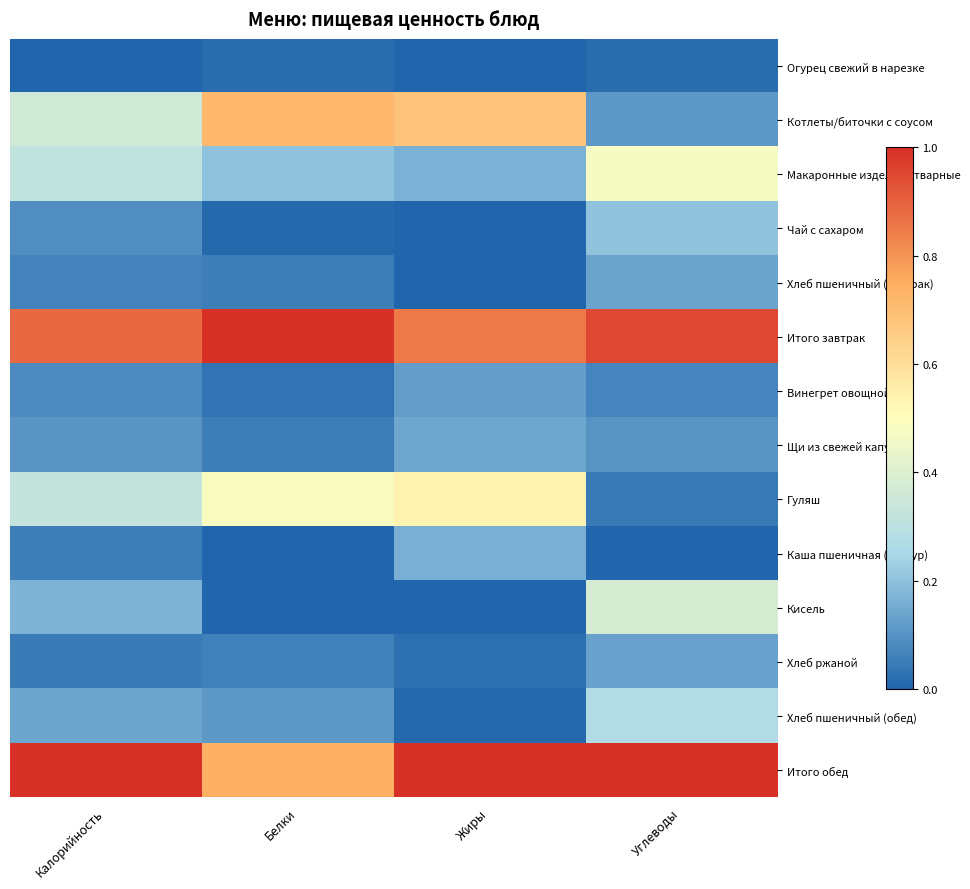

Reading left to right, extract all data points from this chart.

Огурец свежий в нарезке: Калорийность=0.0	Белки=0.0	Жиры=0.0	Углеводы=0.0
Котлеты/биточки с соусом: Калорийность=0.4	Белки=0.7	Жиры=0.7	Углеводы=0.1
Макаронные изделия отварные: Калорийность=0.3	Белки=0.2	Жиры=0.2	Углеводы=0.5
Чай с сахаром: Калорийность=0.1	Белки=0.0	Жиры=0.0	Углеводы=0.2
Хлеб пшеничный (завтрак): Калорийность=0.1	Белки=0.1	Жиры=0.0	Углеводы=0.1
Итого завтрак: Калорийность=0.9	Белки=1.0	Жиры=0.9	Углеводы=1.0
Винегрет овощной: Калорийность=0.1	Белки=0.0	Жиры=0.1	Углеводы=0.1
Щи из свежей капусты: Калорийность=0.1	Белки=0.1	Жиры=0.1	Углеводы=0.1
Гуляш: Калорийность=0.3	Белки=0.5	Жиры=0.5	Углеводы=0.0
Каша пшеничная (Булгур): Калорийность=0.1	Белки=0.0	Жиры=0.2	Углеводы=0.0
Кисель: Калорийность=0.2	Белки=0.0	Жиры=0.0	Углеводы=0.4
Хлеб ржаной: Калорийность=0.0	Белки=0.1	Жиры=0.0	Углеводы=0.1
Хлеб пшеничный (обед): Калорийность=0.1	Белки=0.1	Жиры=0.0	Углеводы=0.3
Итого обед: Калорийность=1.0	Белки=0.7	Жиры=1.0	Углеводы=1.0